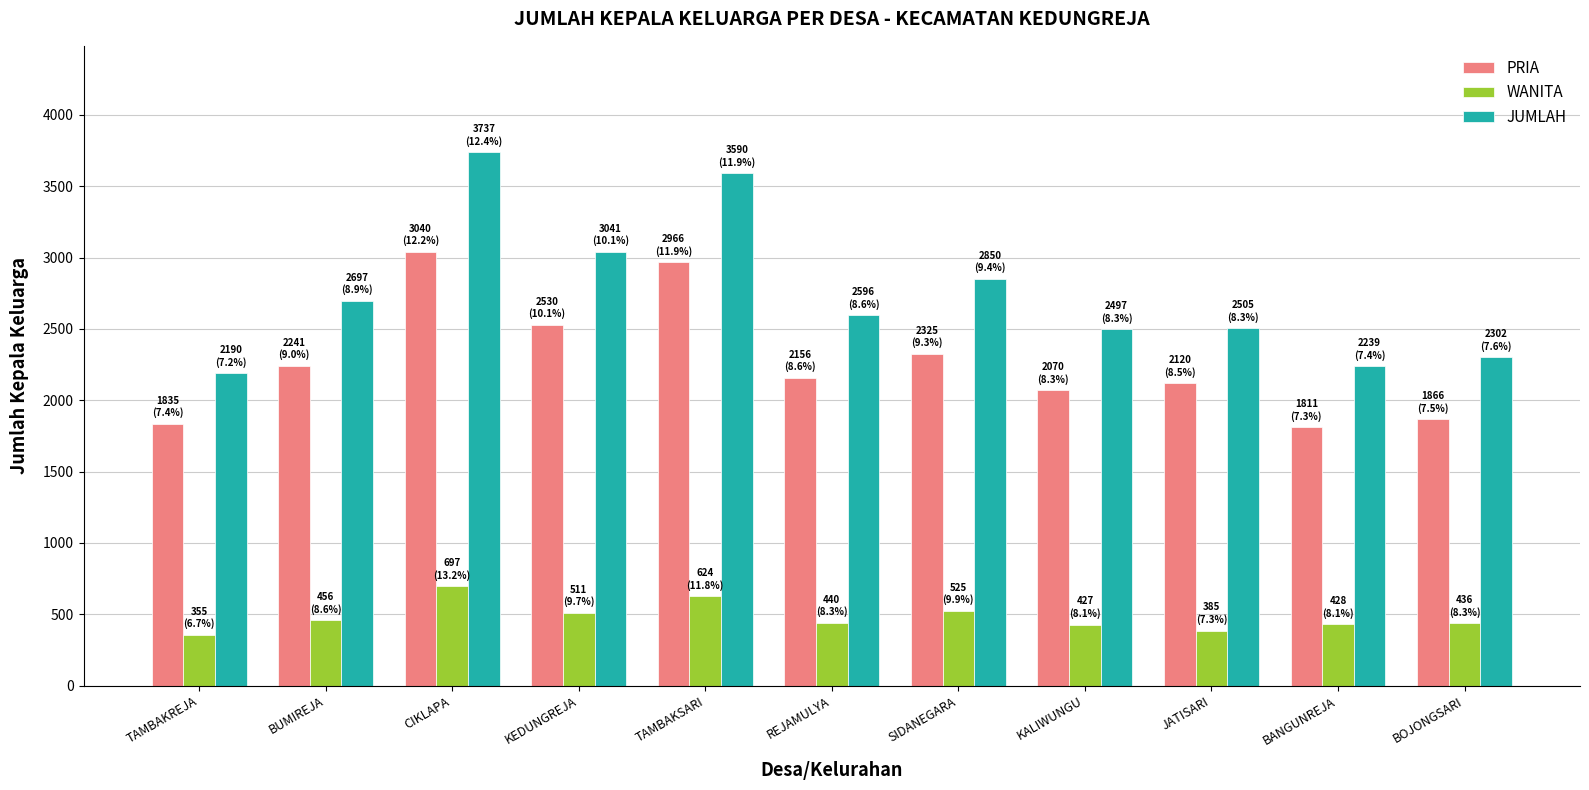

How many values in the PRIA series are below 2156?

5